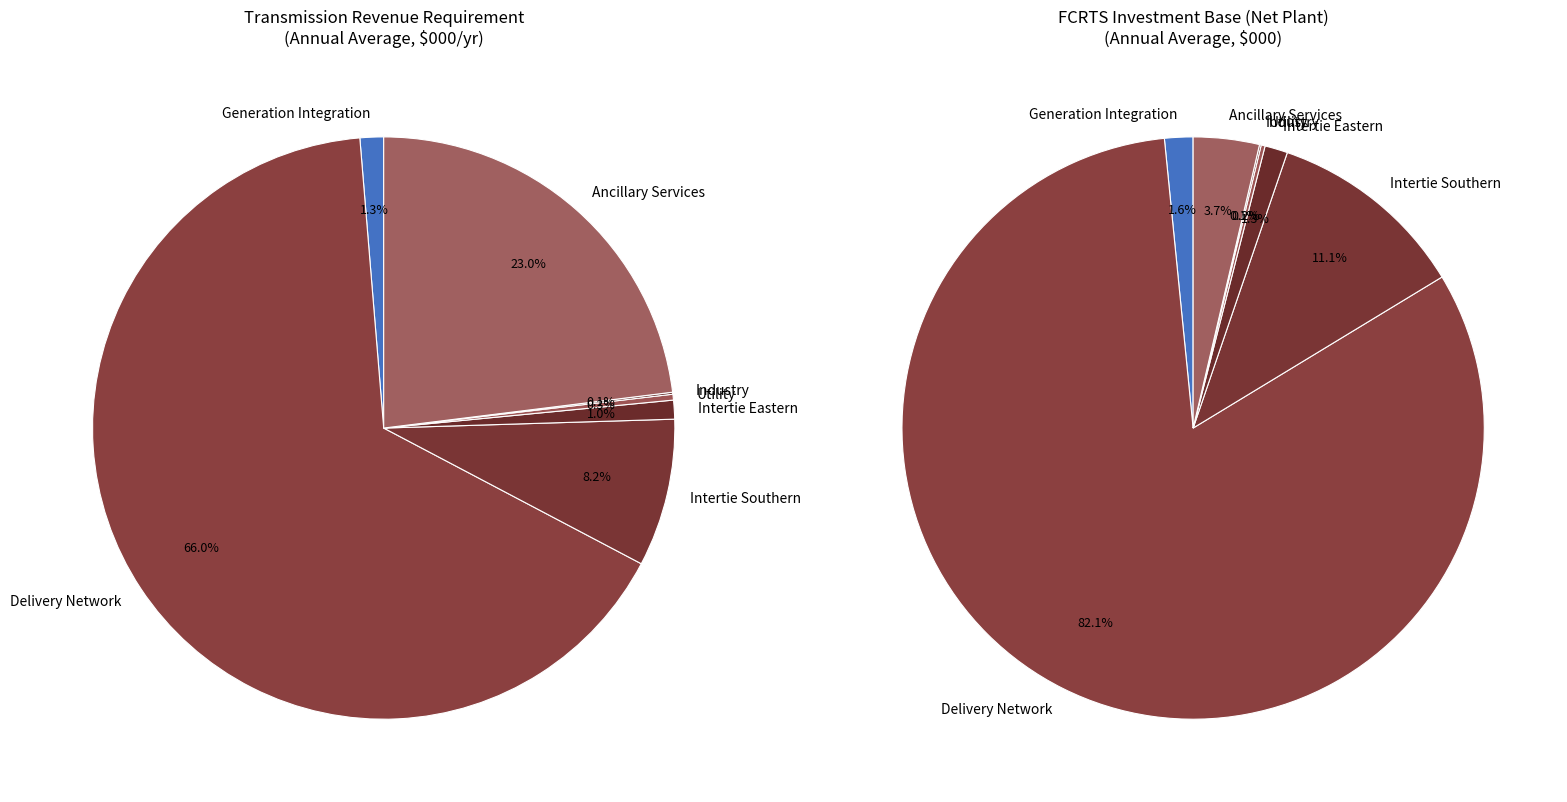

What is the total percentage of Intertie Southern and Ancillary Services?

31.2%